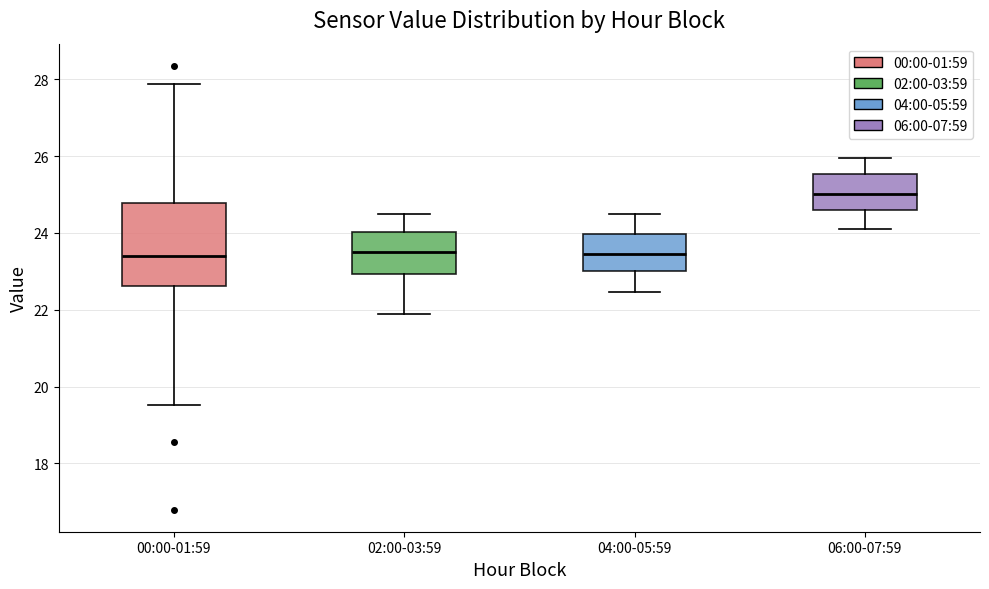

Reading left to right, transcribe this box plot: for each box, give where its median line is, the range the box spans, and where its two whiskers end, as read against the y-axis. The values are not printed on the chart, so give them approximately, as read against the axis.

00:00-01:59: median 23.4, box 22.6 to 24.8, whiskers 19.6 to 27.8
02:00-03:59: median 23.6, box 23.0 to 24.0, whiskers 22.0 to 24.6
04:00-05:59: median 23.4, box 23.0 to 24.0, whiskers 22.4 to 24.6
06:00-07:59: median 25.0, box 24.6 to 25.6, whiskers 24.2 to 26.0